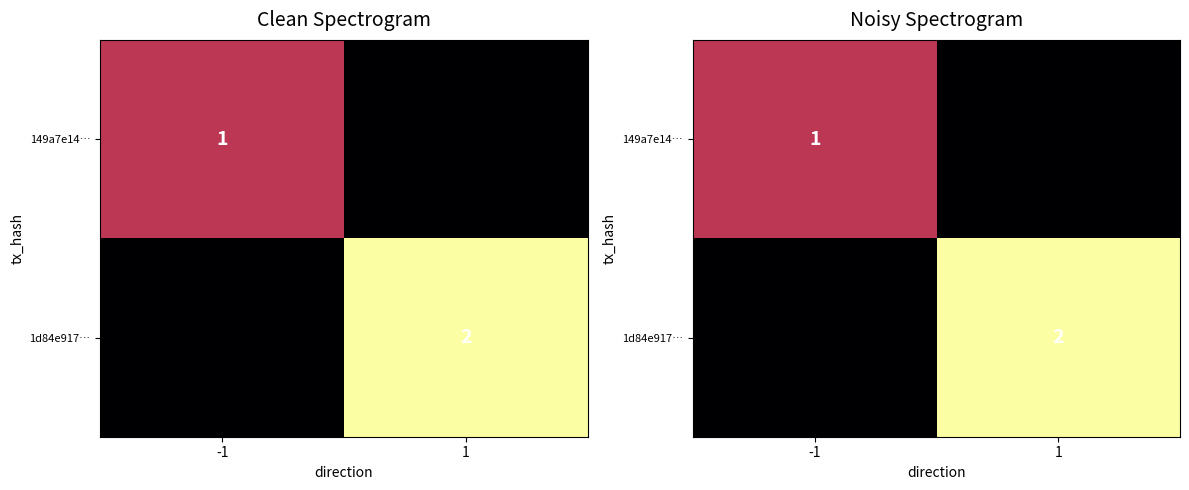

How many positive values does the 149a7e14… series have?

1